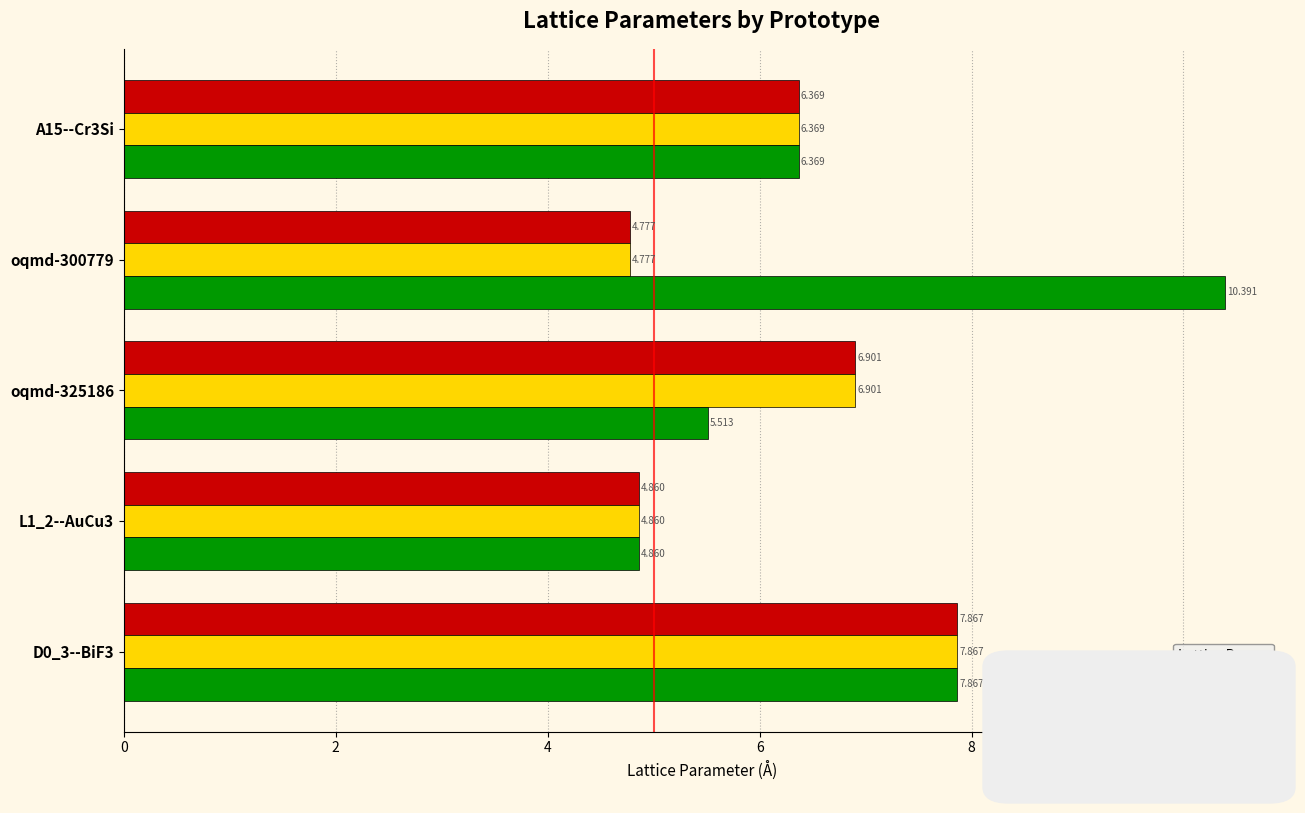

List the labels in order of a value, largest first.

D0_3--BiF3, oqmd-325186, A15--Cr3Si, L1_2--AuCu3, oqmd-300779